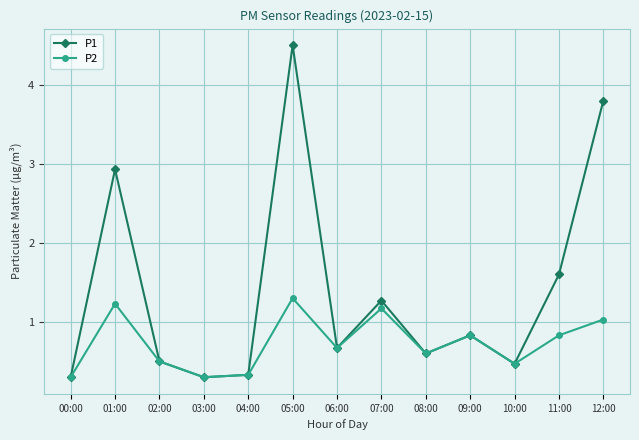

List the series in order of their peak value, highest first.

P1, P2